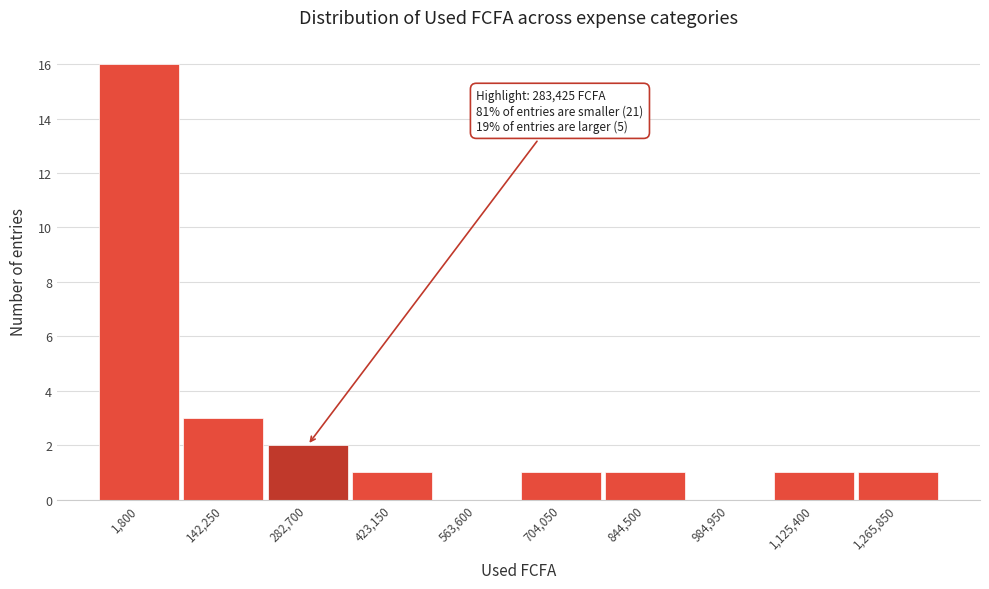

Reading left to right, list all the values displayed in this chart.

1,800=16	142,250=3	282,700=2	423,150=1	563,600=0	704,050=1	844,500=1	984,950=0	1,125,400=1	1,265,850=1